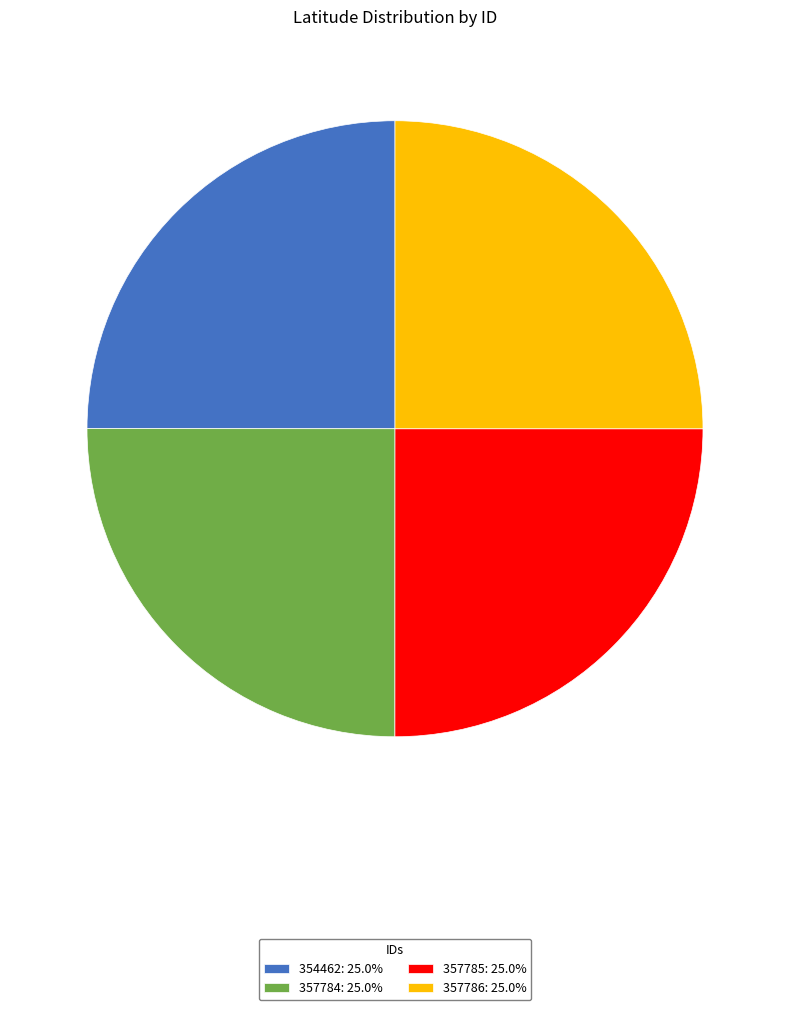

Is 357786: 25.0% the majority of the pie?

No